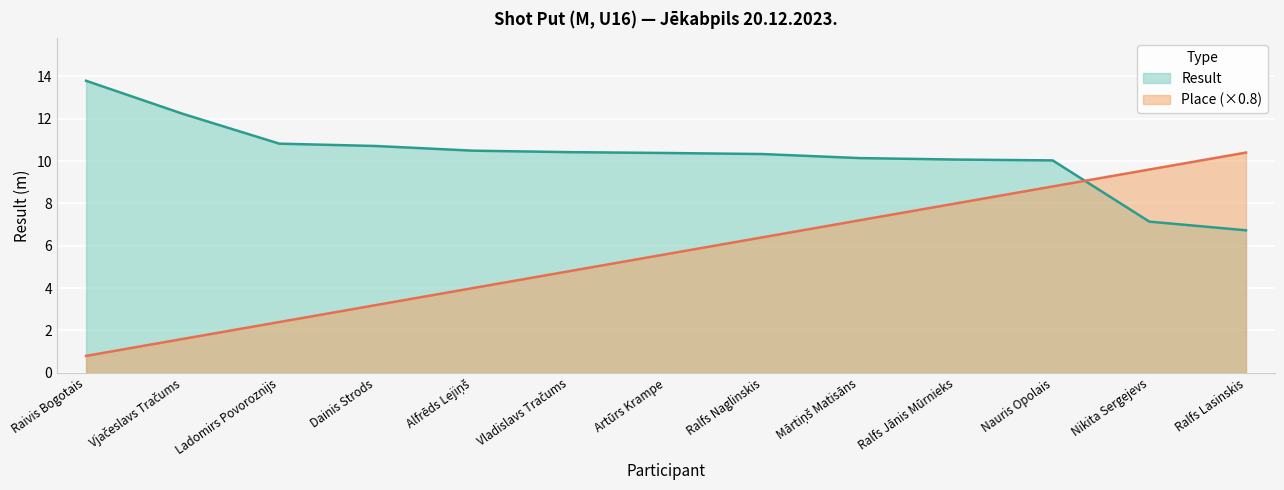

What is the difference between the Result values at Ladomirs Povoroznijs and Mārtiņš Matisāns?

0.7